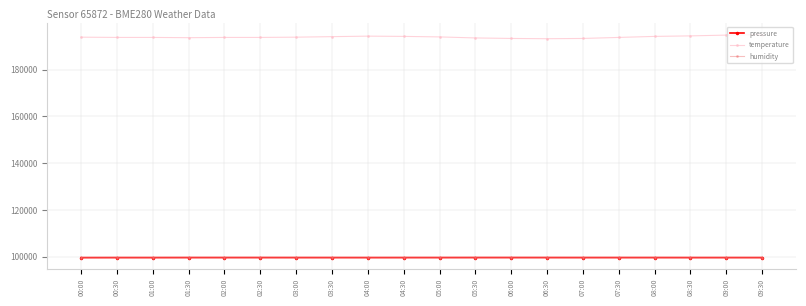

True or false: humidity has a value of 133475.6 at 05:30.

False